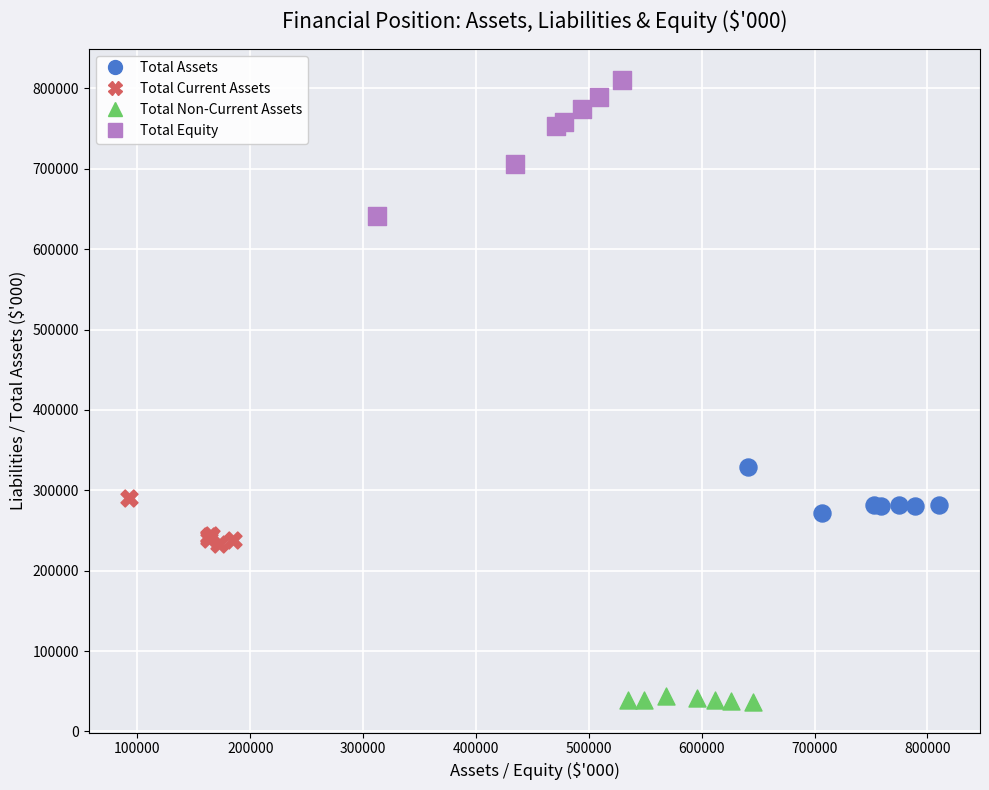

Which series has the widest spread of Y values?

Total Equity